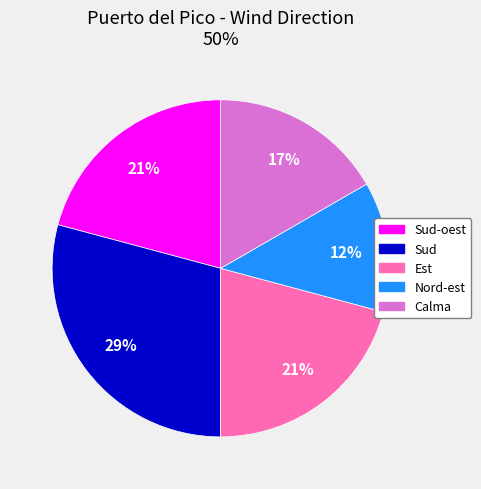

To the nearest percent, what percentage of the pie is Sud-oest?

21%